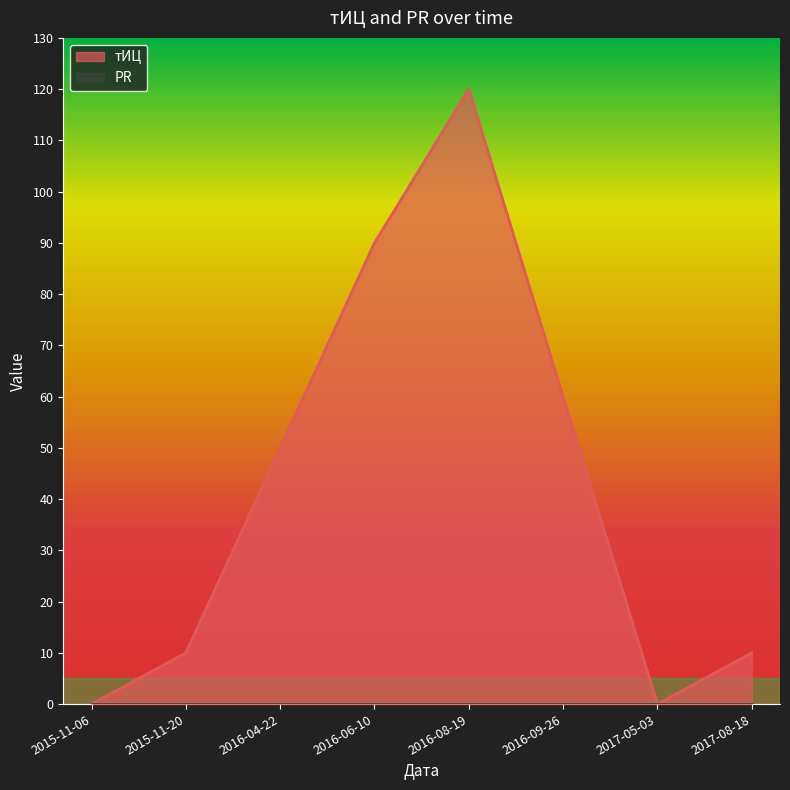

Rank the series at 2016-04-22 from highest to lowest value.

тИЦ, PR